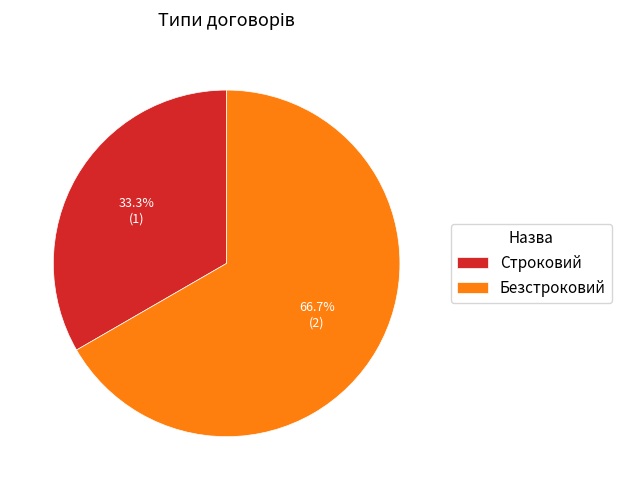

Rank the categories by value from lowest to highest.

Строковий, Безстроковий